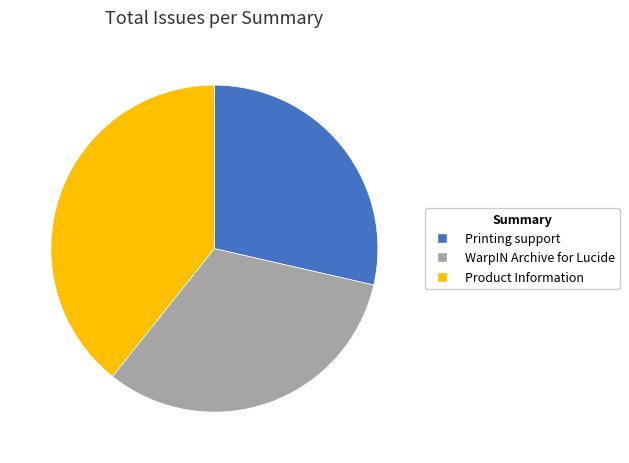

How many slices are in this pie chart?

3